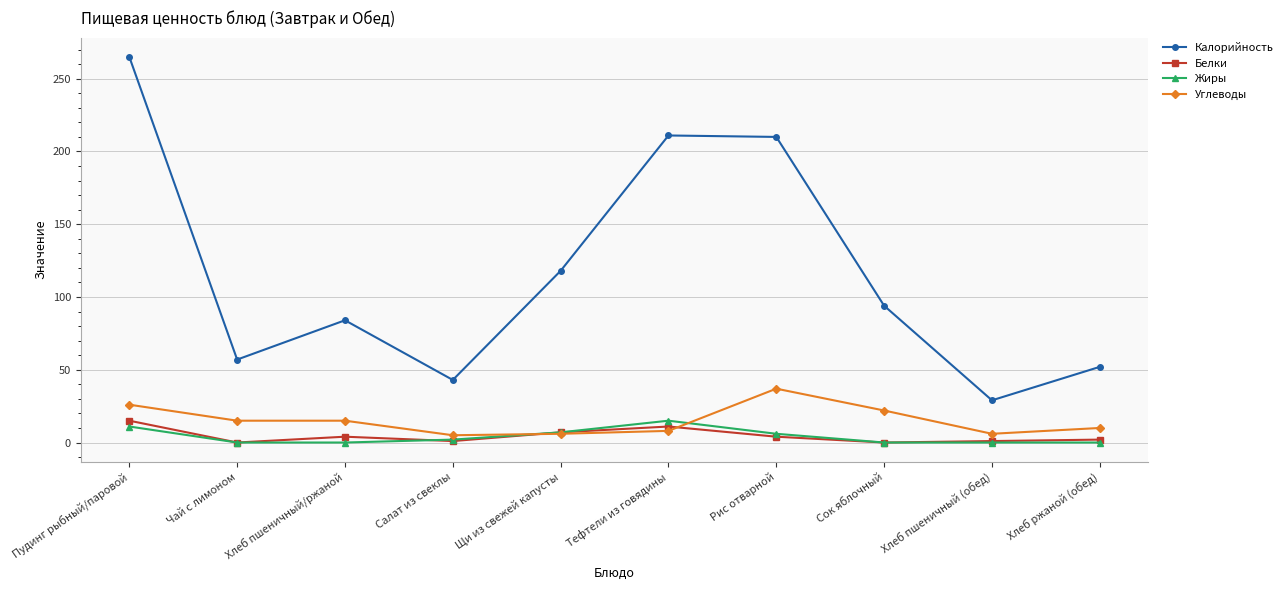

How many lines are shown in the chart?

4